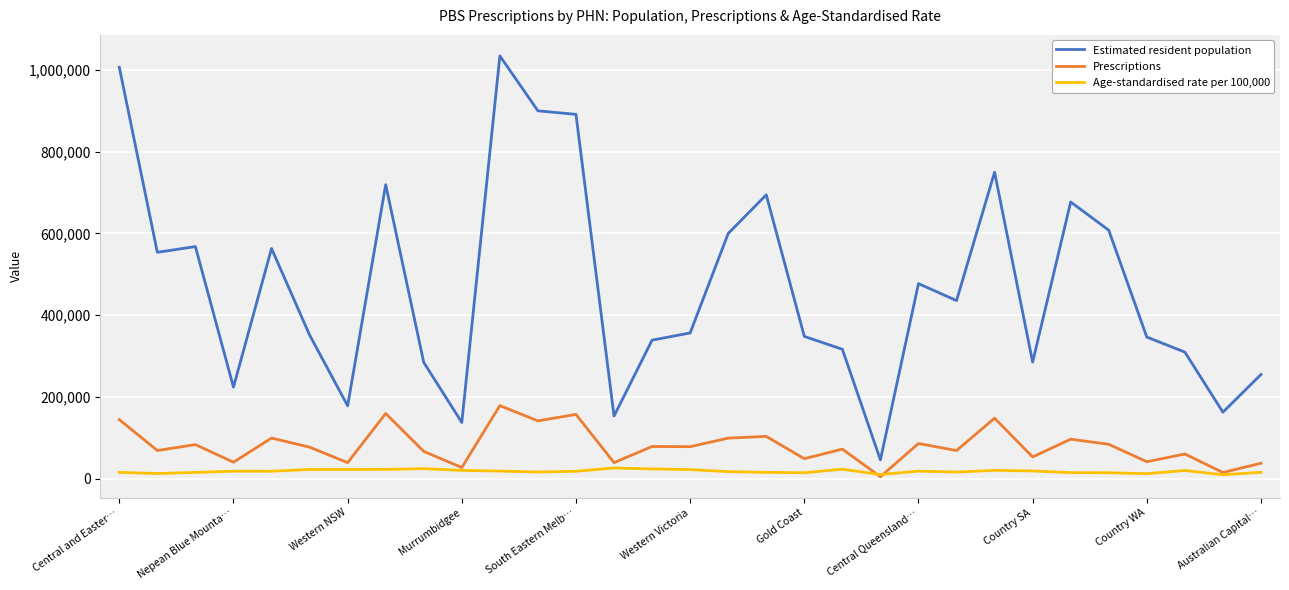

True or false: Estimated resident population and Prescriptions intersect in this chart.

False